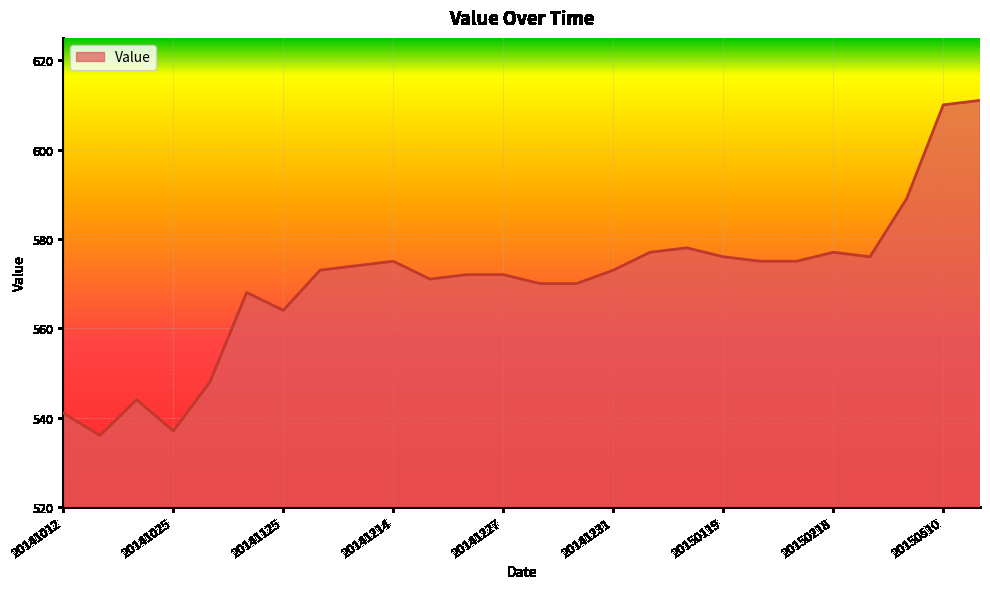

What is the greatest value displayed?

611